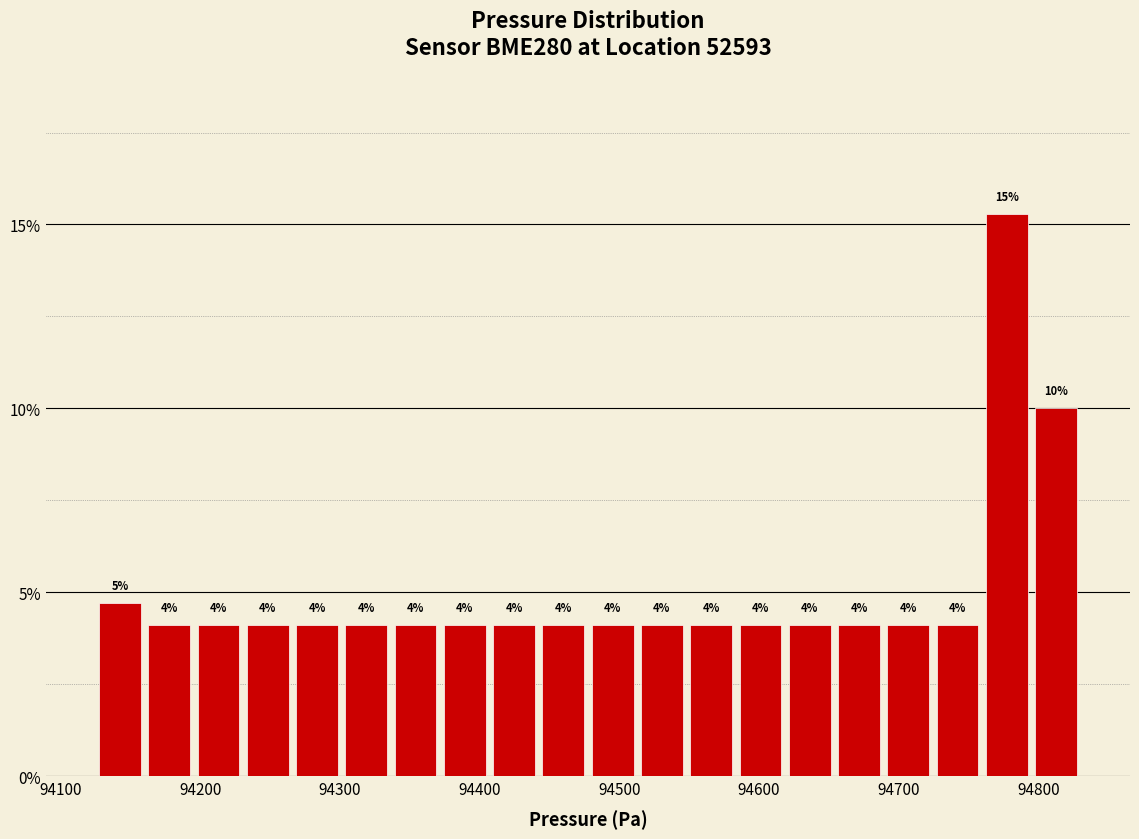

Around what value on the x-axis is the tallest bar? Give the approximate position of its centre, as read against the axis.

94780